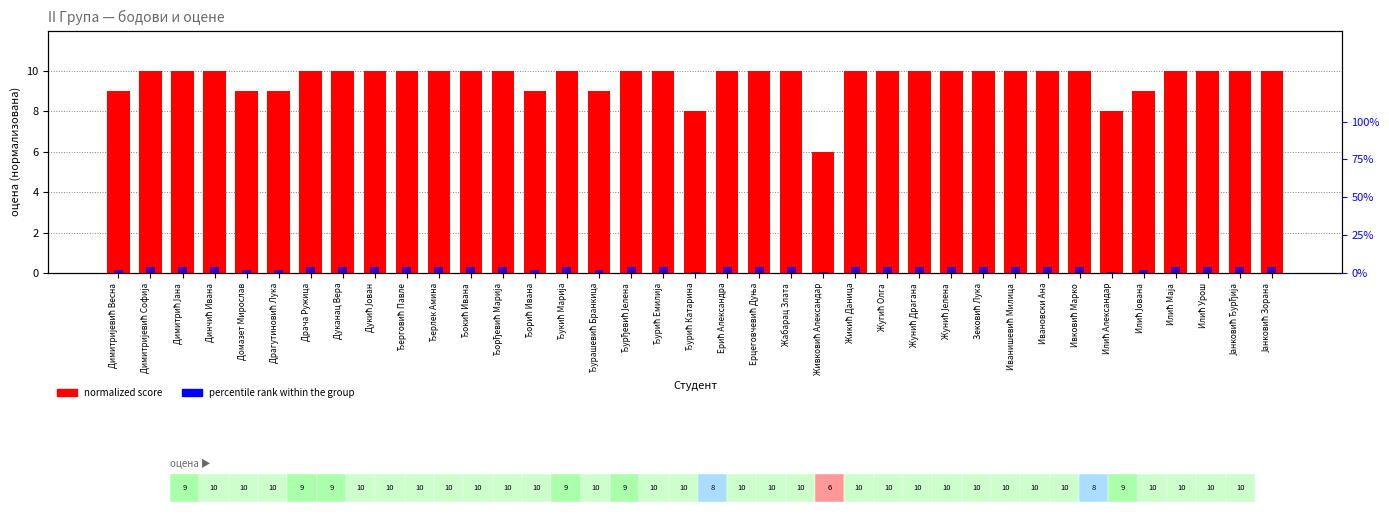

How many bars are there in each group?

2